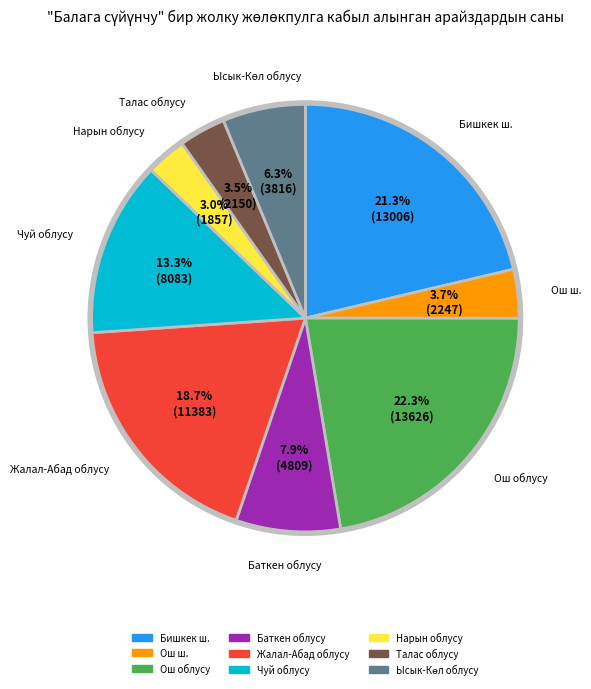

The Баткен облусу slice represents 8% of the pie. True or false?

True